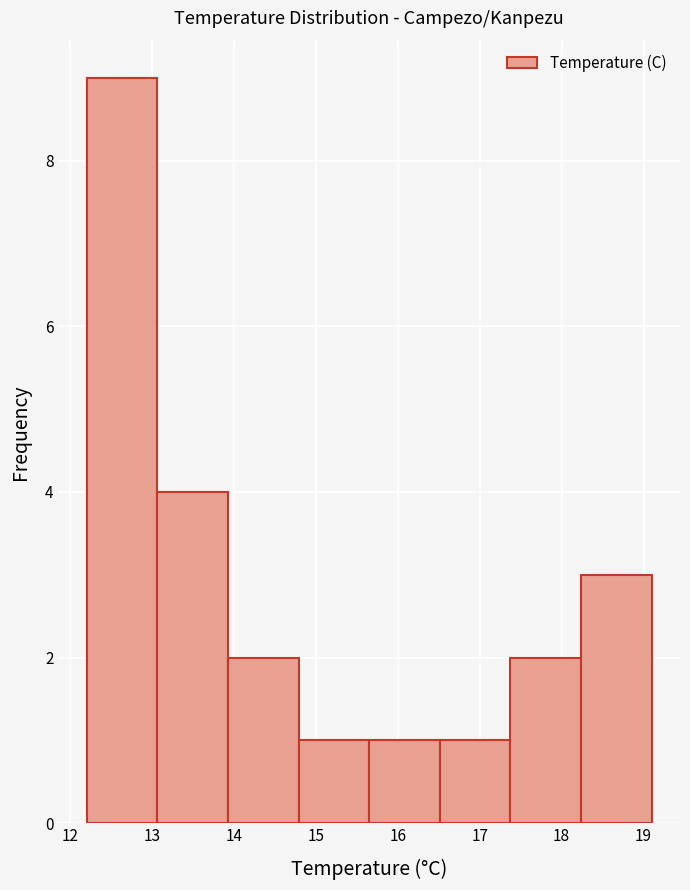

Reading left to right, transcribe this chart: for each bar, give the range it covers on the x-axis and its height. Neither the bar edges nor the heights are printed on the chart, so give them approximately, as read against the axes.

12.2 to 13.1: 9
13.1 to 13.9: 4
13.9 to 14.8: 2
14.8 to 15.7: 1
15.7 to 16.5: 1
16.5 to 17.4: 1
17.4 to 18.2: 2
18.2 to 19.1: 3